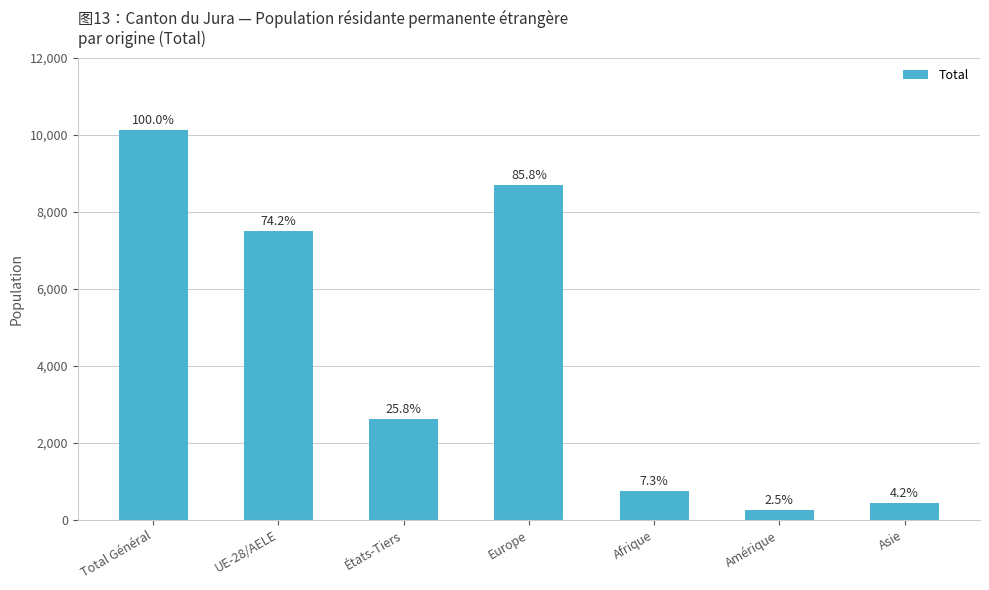

Are the bars horizontal?

No